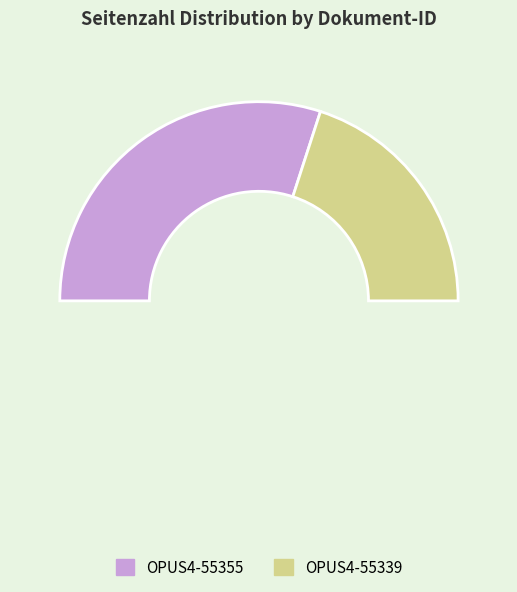

Combined, what portion of the pie is OPUS4-55355 and OPUS4-55339?

100.0%